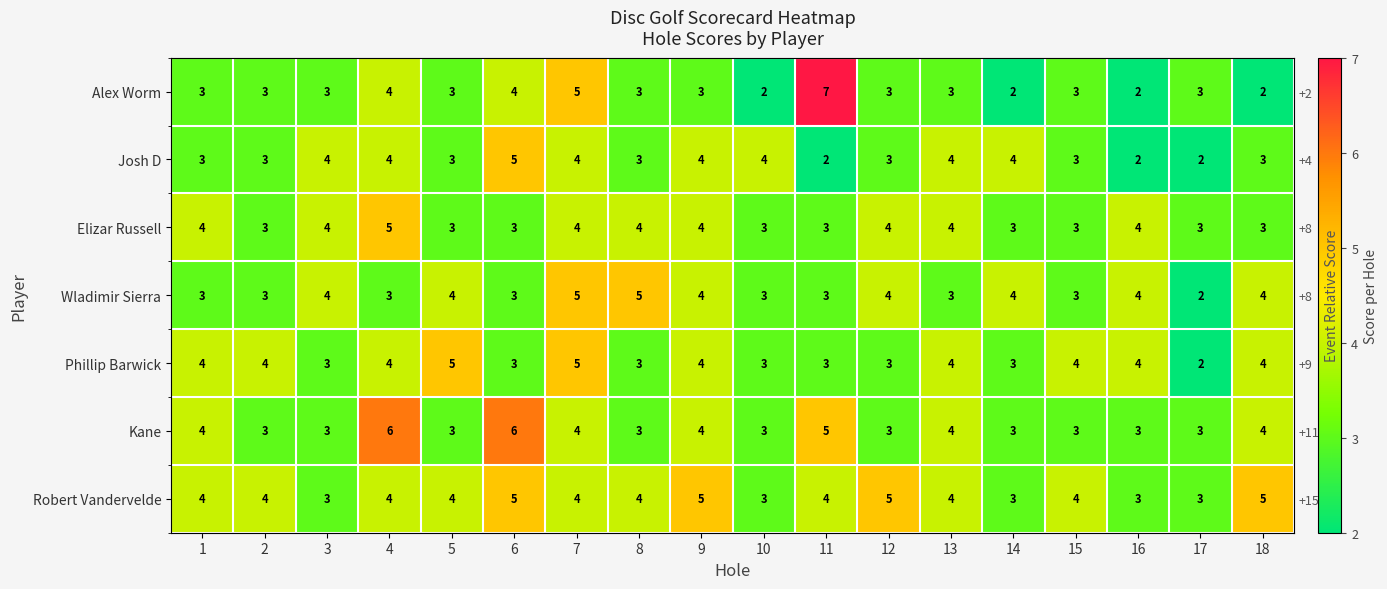

What is the difference between the maximum and second lowest values in the Josh D series?

3